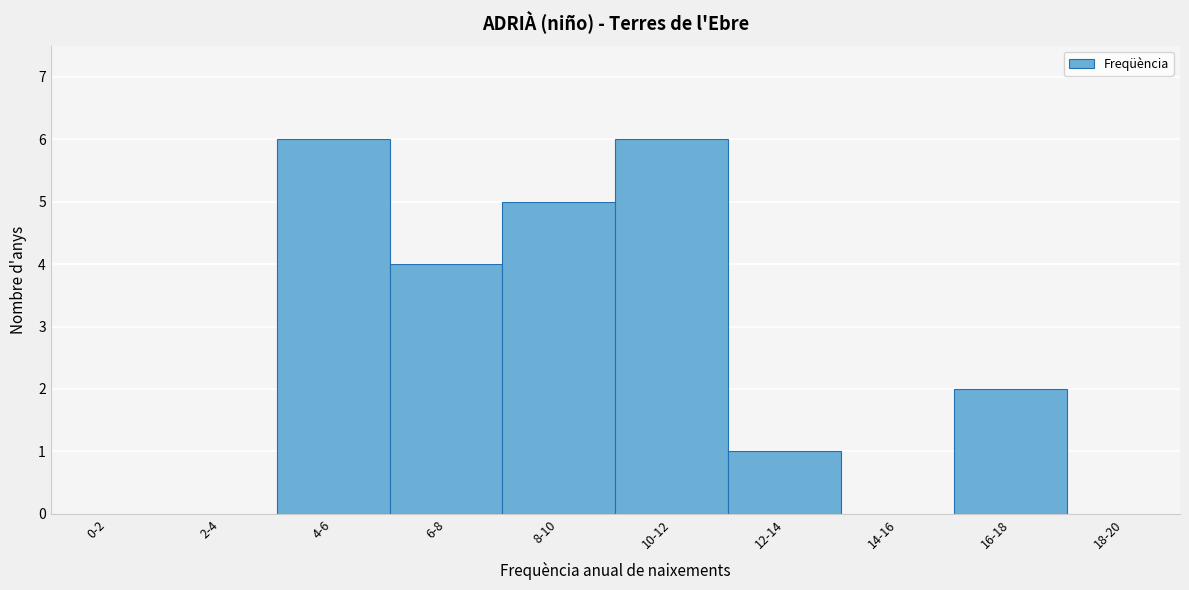

Reading right to left, extract all data points from this chart.

18-20=0	16-18=2	14-16=0	12-14=1	10-12=6	8-10=5	6-8=4	4-6=6	2-4=0	0-2=0